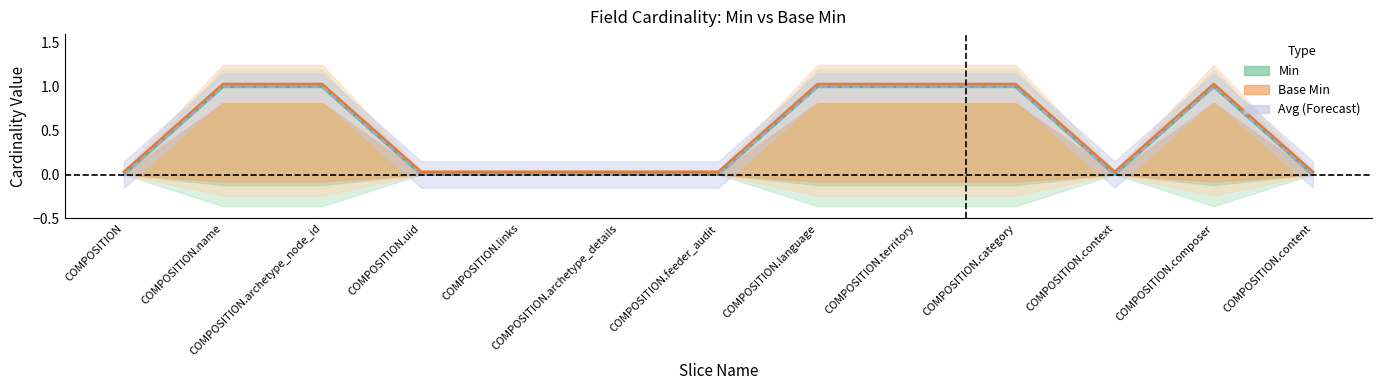

How many values in Min are above zero?

6